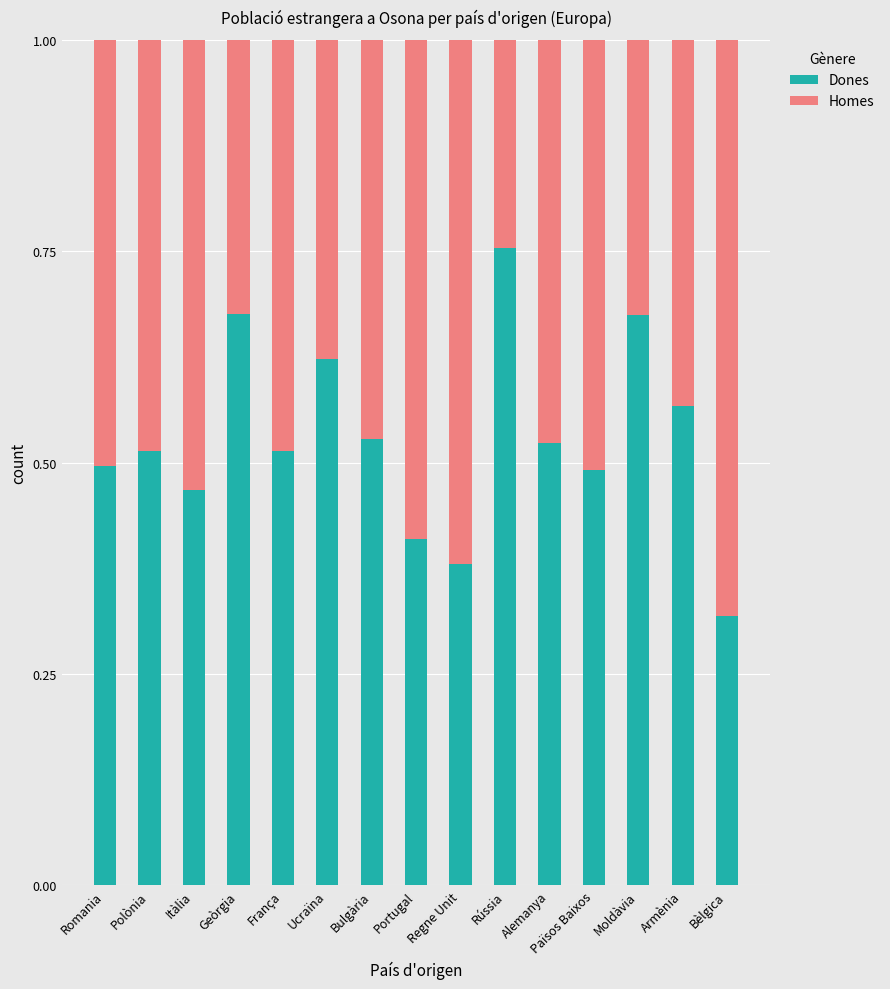

True or false: Dones has a value of 0.6 at Portugal.

False